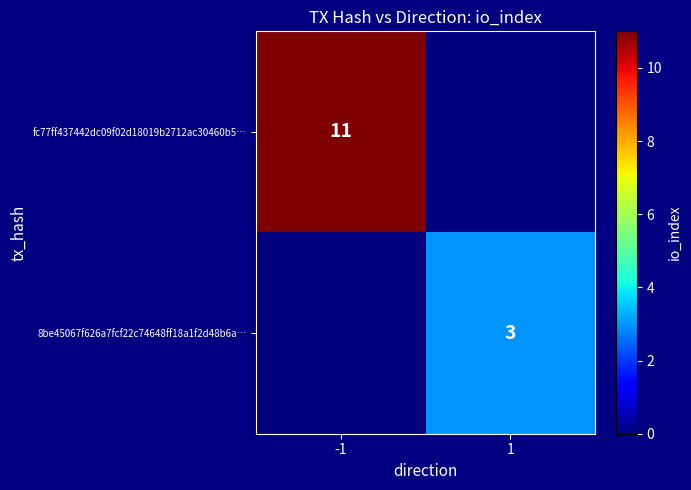

The fc77ff437442dc09f02d18019b2712ac30460b5… series shows 11 at -1. True or false?

True